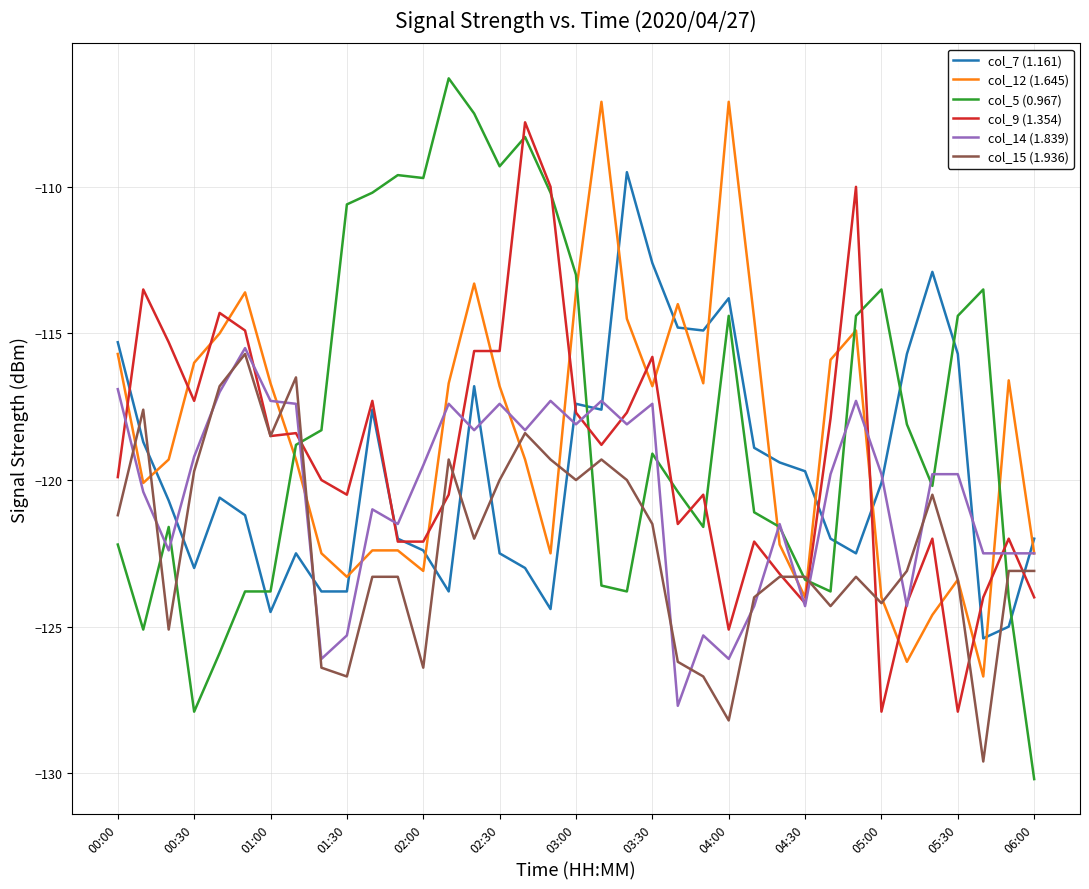

What is the highest value of the col_12 (1.645) series?

-107.1